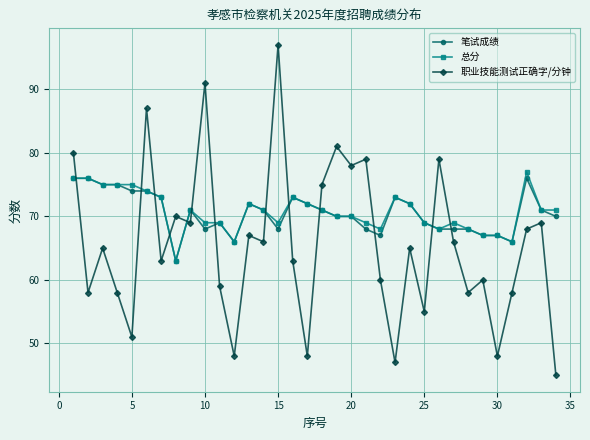

What is the value of the 总分 point at the 30th from the left?

67